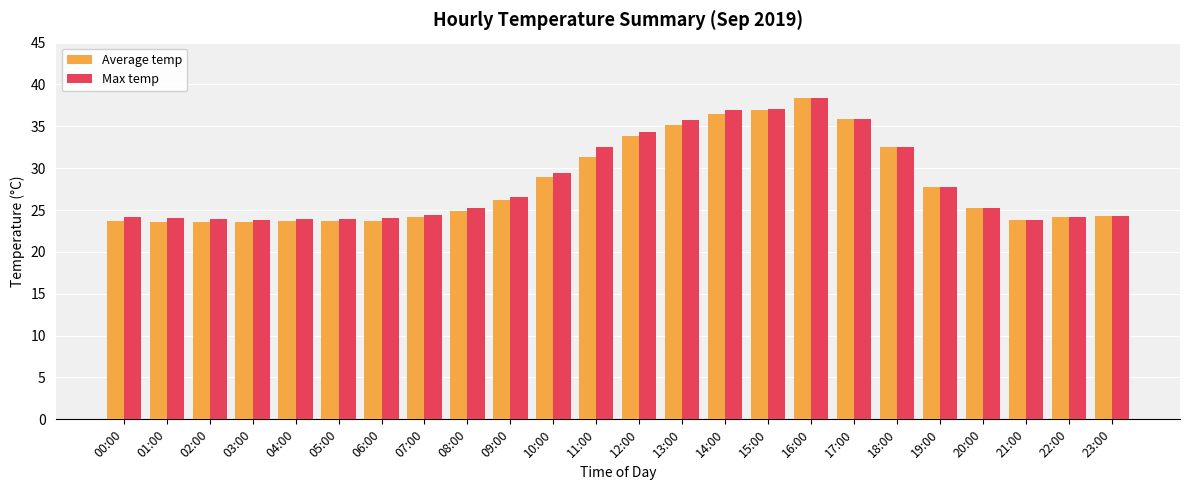

What is the value of the Max temp bar at the 18th from the left?

35.9